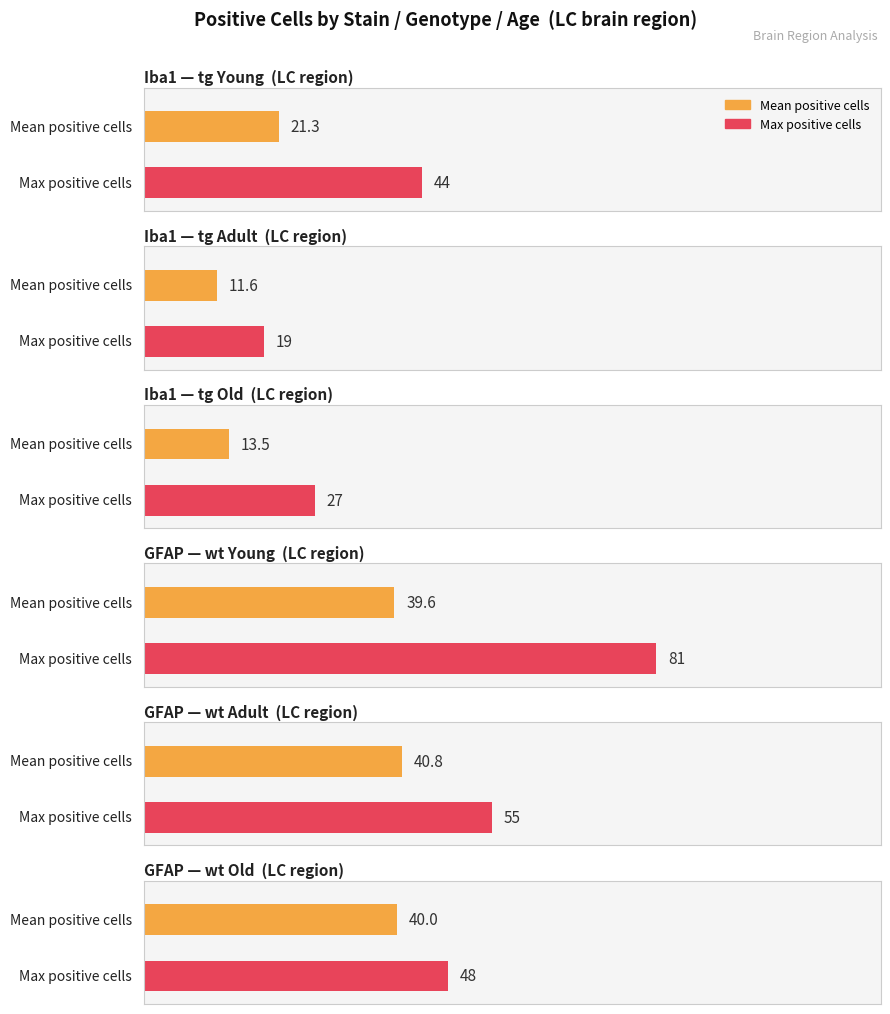

Is it true that wt_mean equals 0.0 at LC/Iba1/tg/Young?

True